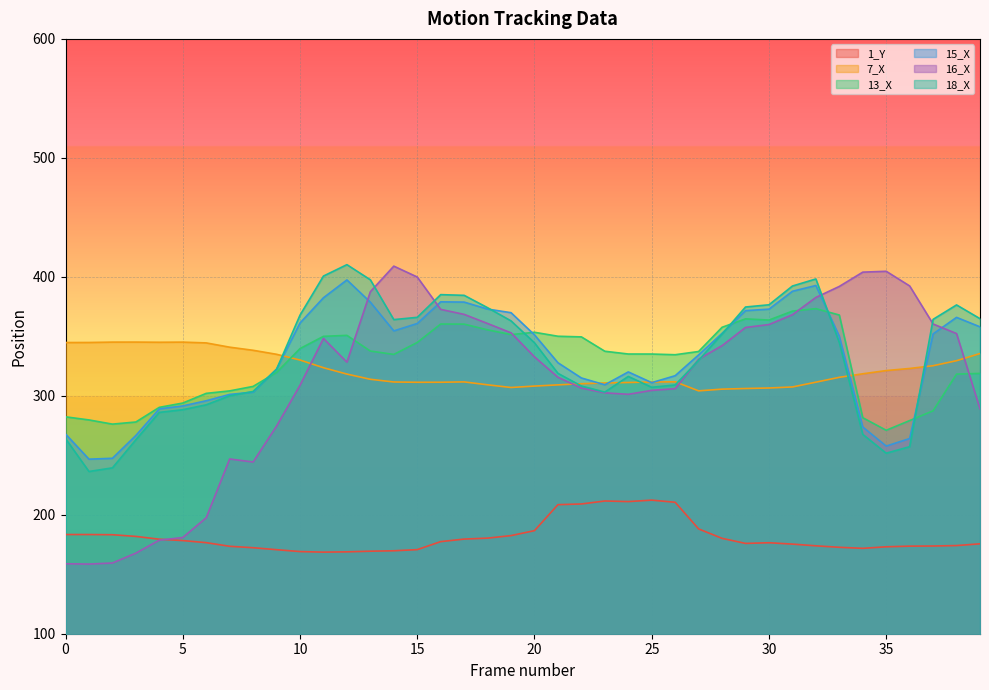

Reading left to right, what are all the values shown in this chart?

1_Y: 0=183.4	1=183.4	2=183.2	3=181.8	4=179.4	5=178.3	6=176.6	7=173.5	8=172.3	9=170.6	10=169.1	11=168.6	12=168.8	13=169.4	14=169.7	15=170.7	16=177.4	17=179.6	18=180.4	19=182.5	20=186.7	21=208.5	22=209.1	23=211.6	24=211.1	25=212.3	26=210.5	27=188.1	28=180.2	29=175.9	30=176.5	31=175.3	32=173.9	33=172.7	34=171.8	35=173.1	36=173.6	37=173.7	38=174.1	39=175.6
7_X: 0=344.8	1=344.8	2=345.1	3=345.1	4=345.0	5=345.1	6=344.4	7=340.9	8=338.2	9=334.9	10=330.1	11=323.6	12=318.2	13=313.9	14=311.6	15=311.4	16=311.4	17=311.7	18=309.2	19=307.0	20=308.2	21=309.2	22=310.1	23=310.8	24=311.2	25=311.6	26=311.8	27=304.1	28=305.6	29=306.1	30=306.6	31=307.4	32=311.4	33=315.5	34=318.5	35=321.2	36=323.0	37=325.3	38=329.5	39=335.5
13_X: 0=282.3	1=279.7	2=276.2	3=278.0	4=290.3	5=293.9	6=302.0	7=304.1	8=307.9	9=319.6	10=339.7	11=350.0	12=350.8	13=337.6	14=334.8	15=344.8	16=360.3	17=360.2	18=355.4	19=351.4	20=353.4	21=350.1	22=349.5	23=337.4	24=335.1	25=335.1	26=334.5	27=337.2	28=357.6	29=364.7	30=363.6	31=371.2	32=373.2	33=367.9	34=281.6	35=271.0	36=279.2	37=287.4	38=318.2	39=318.8
15_X: 0=267.9	1=246.7	2=247.5	3=266.7	4=289.0	5=291.5	6=295.8	7=301.1	8=303.1	9=322.5	10=361.2	11=382.4	12=397.4	13=378.7	14=354.6	15=360.8	16=379.0	17=378.8	18=372.9	19=369.9	20=351.2	21=327.8	22=315.0	23=309.3	24=320.1	25=311.1	26=316.9	27=334.4	28=352.5	29=371.6	30=372.8	31=387.8	32=392.7	33=350.0	34=273.8	35=257.7	36=264.1	37=352.0	38=365.9	39=357.9
16_X: 0=158.8	1=158.6	2=159.4	3=167.8	4=178.7	5=180.9	6=197.5	7=246.9	8=244.3	9=274.5	10=308.9	11=348.2	12=328.3	13=387.5	14=409.0	15=399.8	16=372.6	17=368.4	18=360.8	19=352.9	20=332.7	21=315.6	22=306.5	23=302.5	24=301.3	25=304.6	26=306.0	27=330.8	28=342.1	29=357.4	30=359.9	31=368.1	32=382.7	33=391.9	34=403.9	35=404.7	36=392.3	37=360.3	38=352.3	39=289.0
18_X: 0=264.0	1=236.4	2=239.4	3=263.0	4=286.0	5=288.3	6=292.4	7=300.0	8=303.6	9=322.3	10=367.8	11=400.6	12=410.2	13=397.5	14=364.0	15=365.9	16=385.0	17=384.4	18=374.0	19=363.0	20=344.5	21=318.9	22=308.2	23=303.1	24=316.3	25=307.1	26=309.1	27=329.9	28=351.9	29=374.6	30=376.5	31=392.3	32=398.2	33=344.8	34=267.6	35=251.7	36=257.2	37=364.3	38=376.4	39=364.8